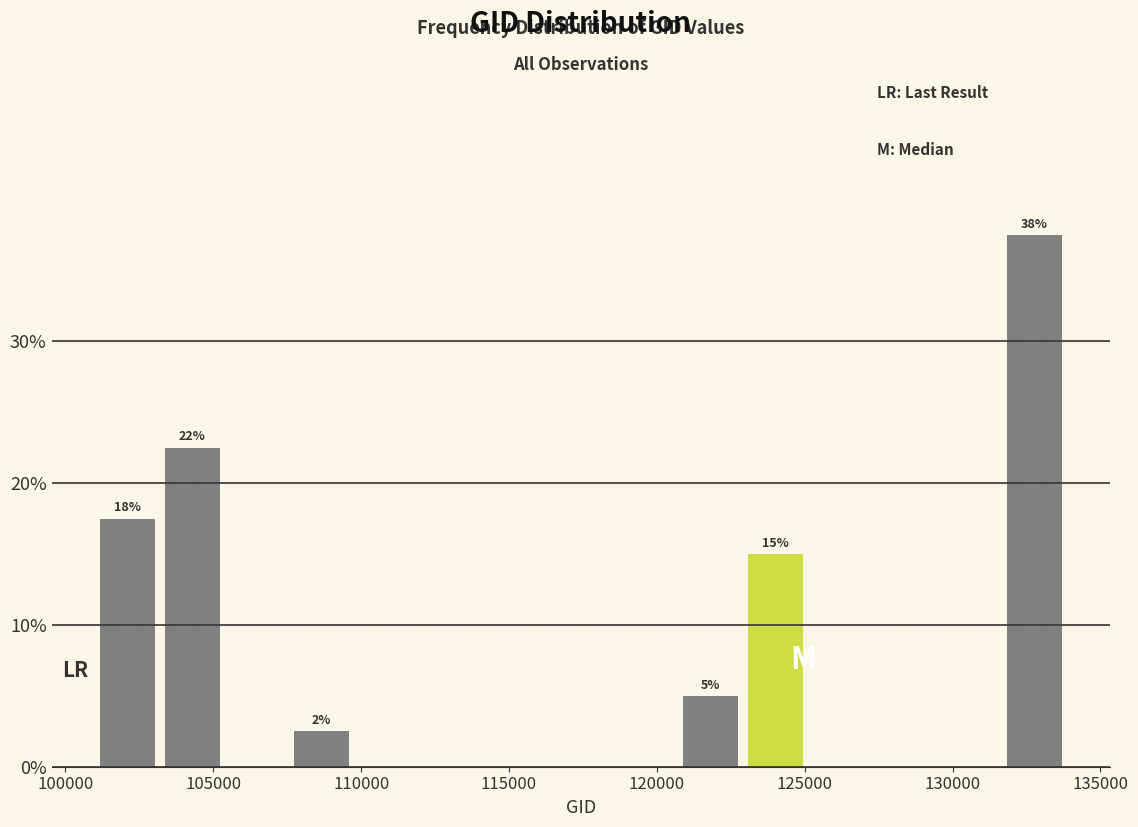

Which range on the x-axis has the tallest bar?

131500 to 134000